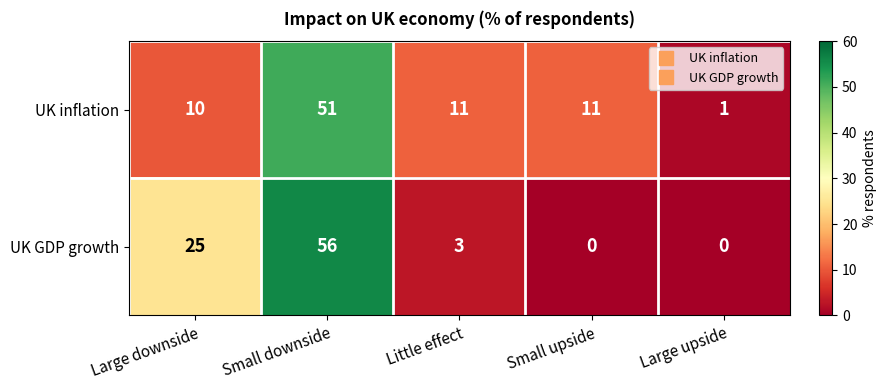

At which category is the sum across all series the highest?

Small downside